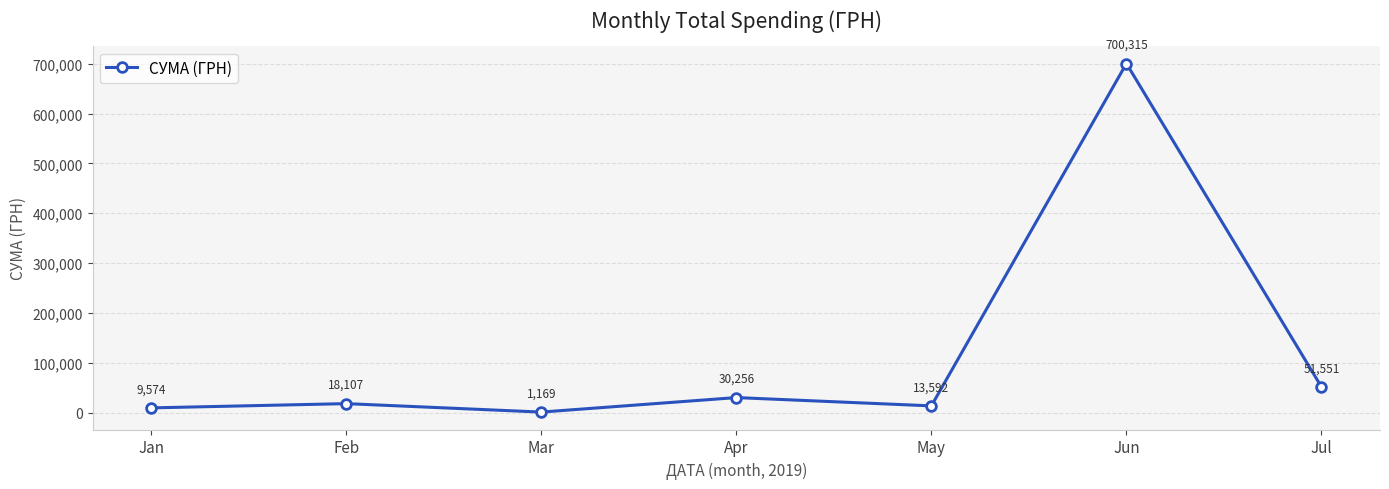

True or false: the data has more than 2 interior local peaks.

True